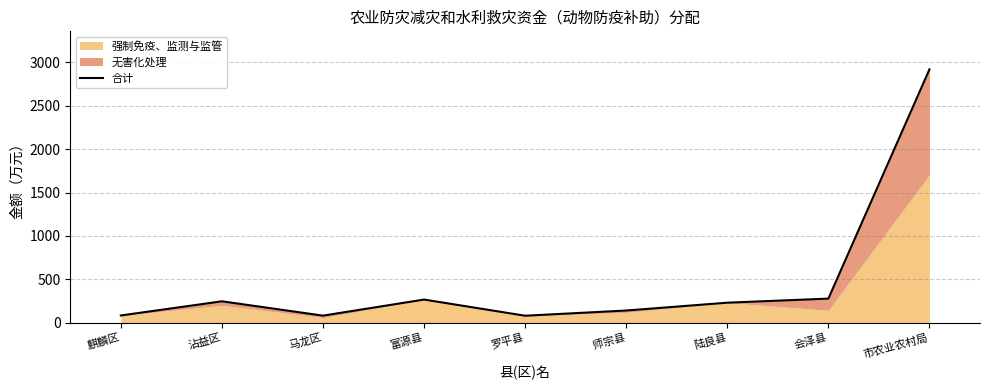

What is the change in value from 富源县 to 会泽县?

+11